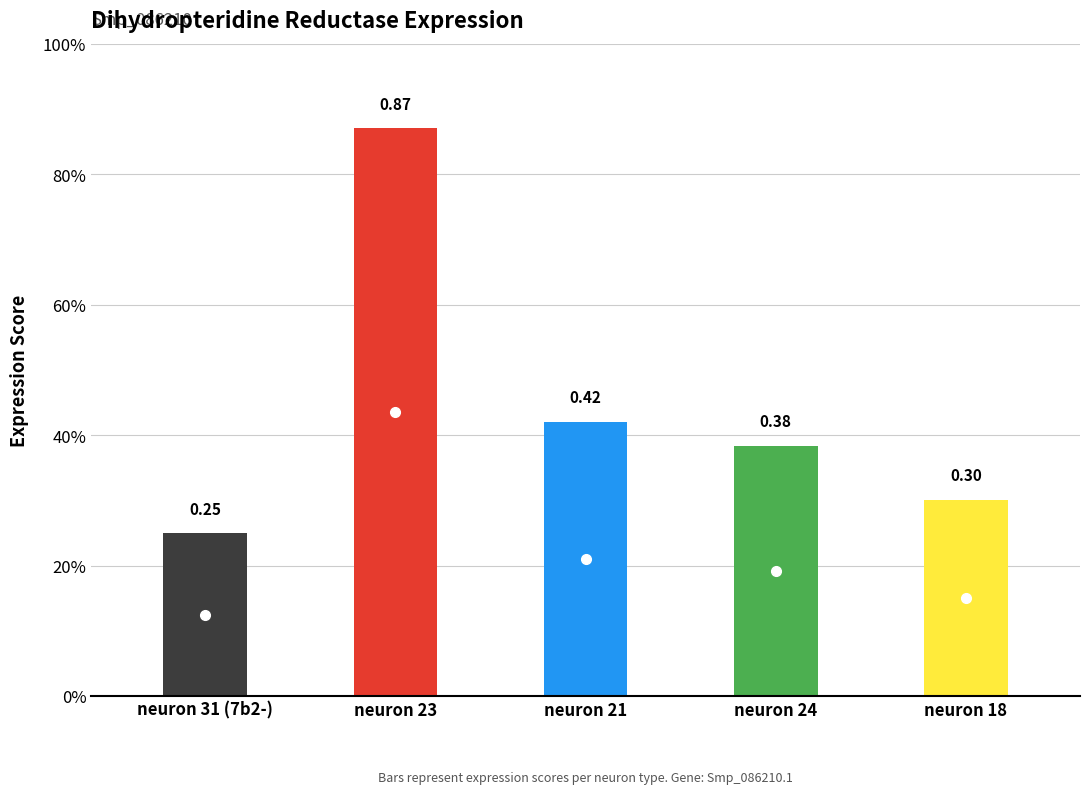

What position from the right is neuron 24?

2